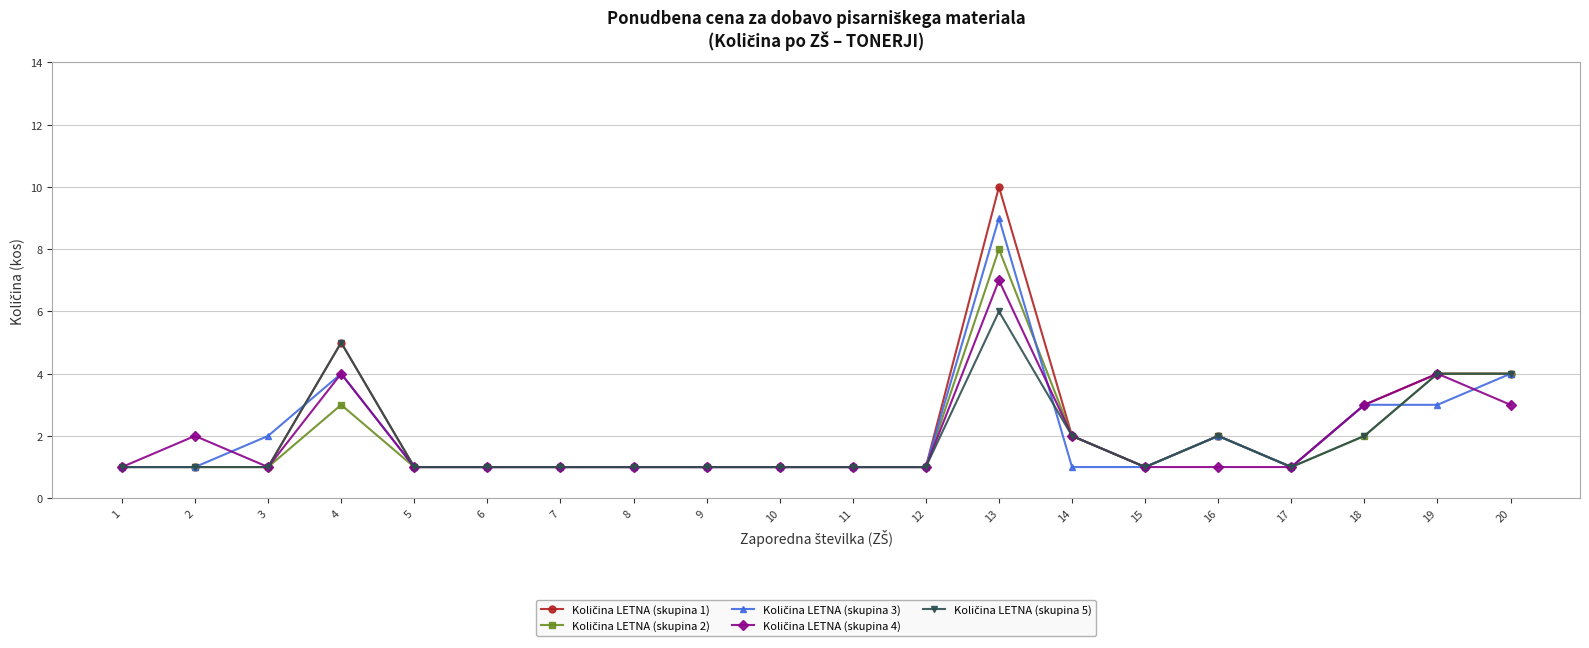

How many distinct data groups are displayed?

5